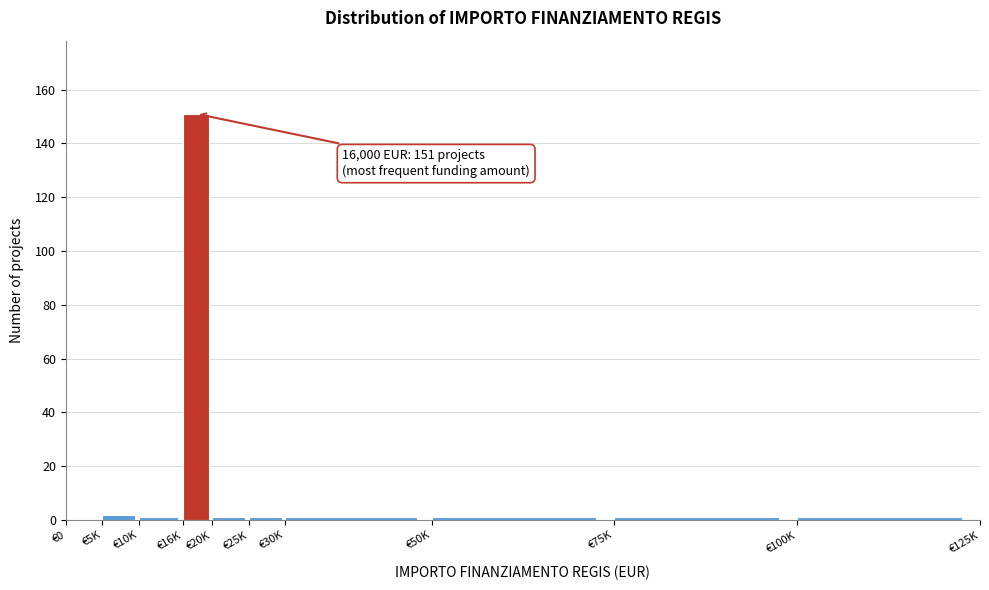

Reading left to right, list all the values displayed in this chart.

€0=0	€5K=2	€10K=1	€16K=151	€20K=1	€25K=1	€30K=1	€50K=1	€75K=1	€100K=1